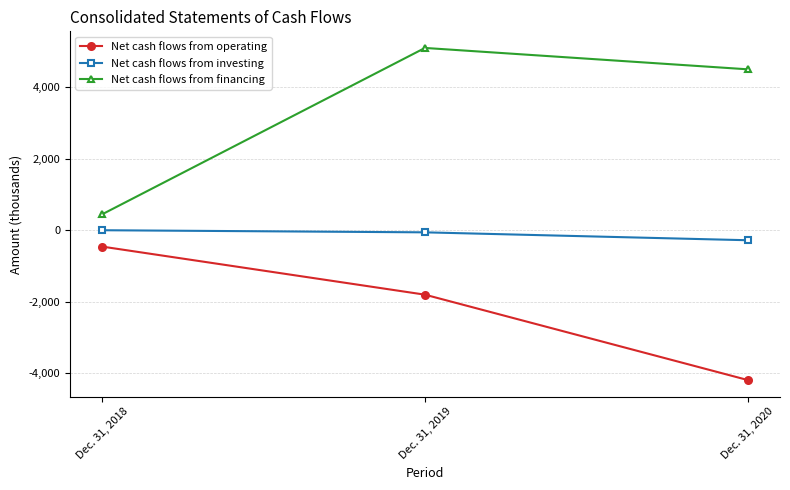

At which label is Net cash flows from investing closest to -136?

Dec. 31, 2019